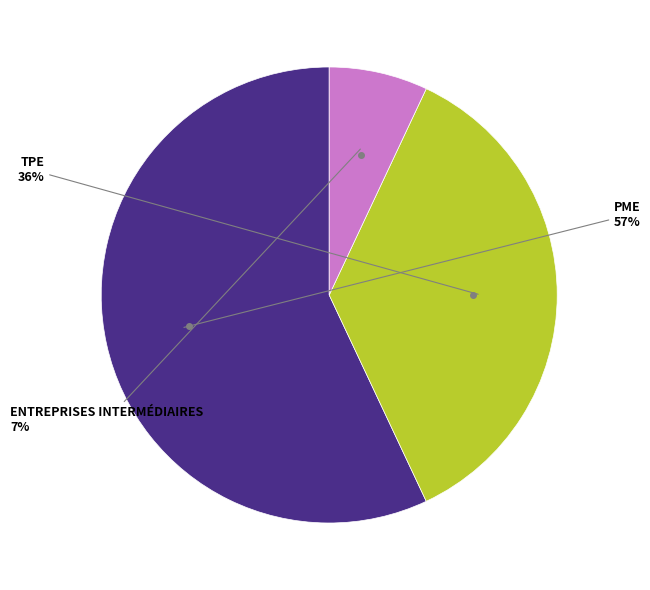

How many segments does this pie chart have?

3